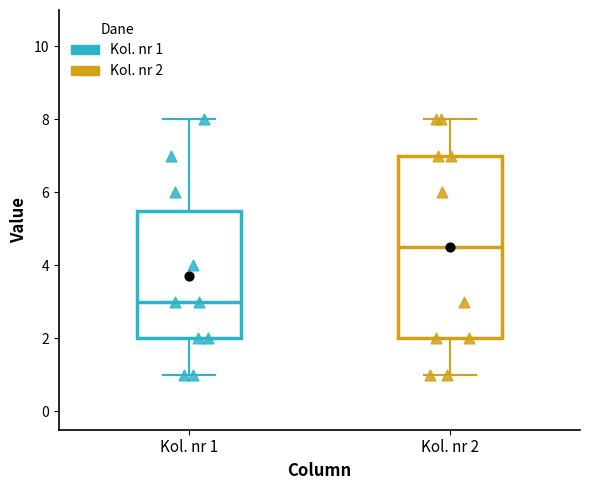

Reading left to right, read every box against the y-axis: the position of its median line, the range the box covers, and the ends of its whiskers. The values are not printed on the chart, so give them approximately, as read against the axis.

Kol. nr 1: median 3.0, box 2.0 to 5.6, whiskers 1.0 to 8.0
Kol. nr 2: median 4.6, box 2.0 to 7.0, whiskers 1.0 to 8.0